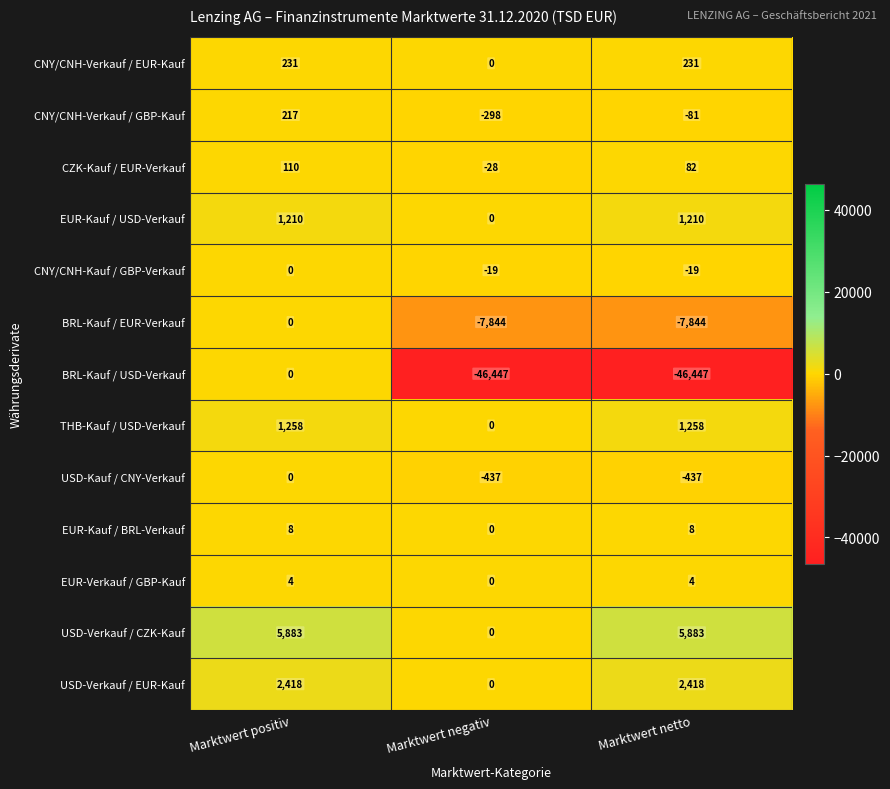

True or false: CZK-Kauf / EUR-Verkauf has a value of -28 at Marktwert negativ.

True